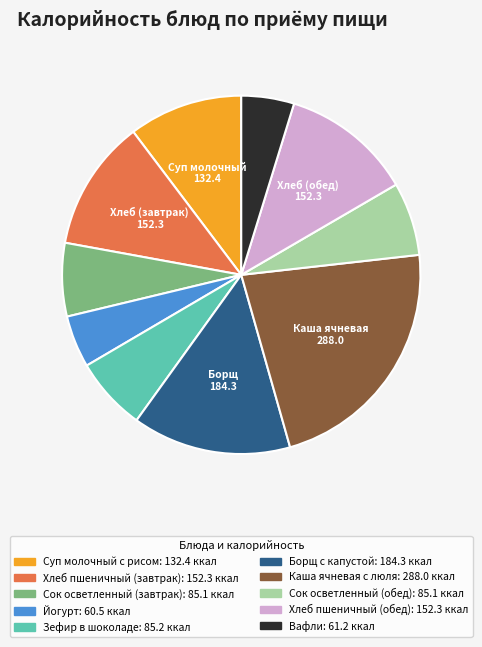

Does any single category account for the majority?

No